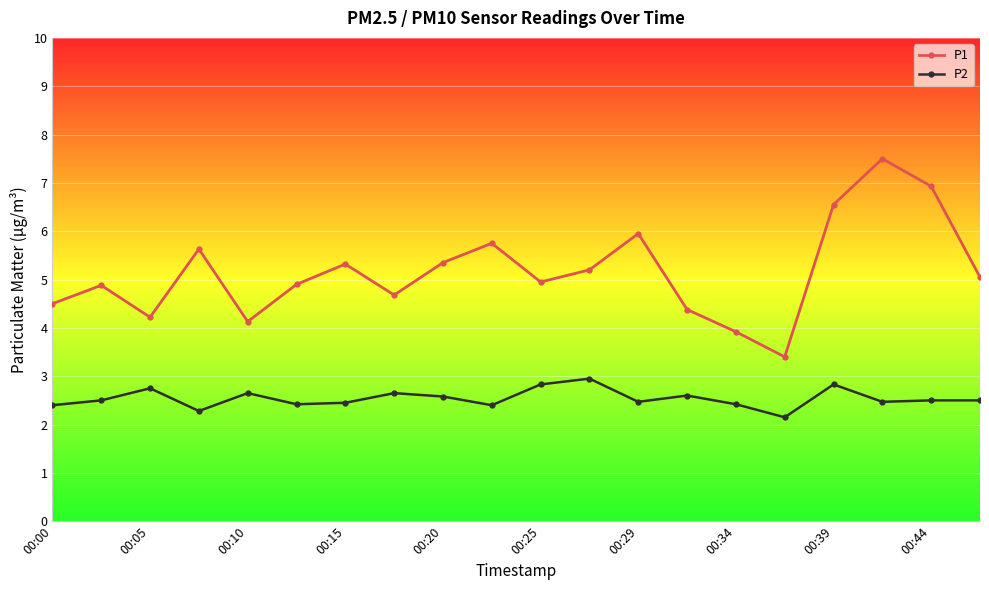

Does the chart have visible grid lines?

Yes